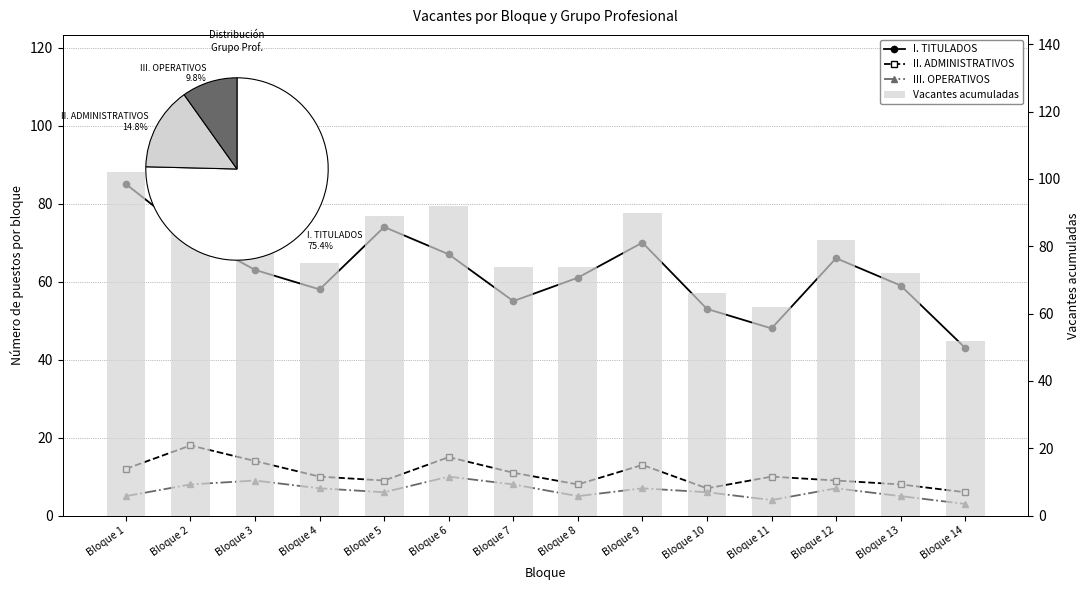

List the series in order of their peak value, lowest first.

III. OPERATIVOS, II. ADMINISTRATIVOS, I. TITULADOS, Vacantes acumuladas